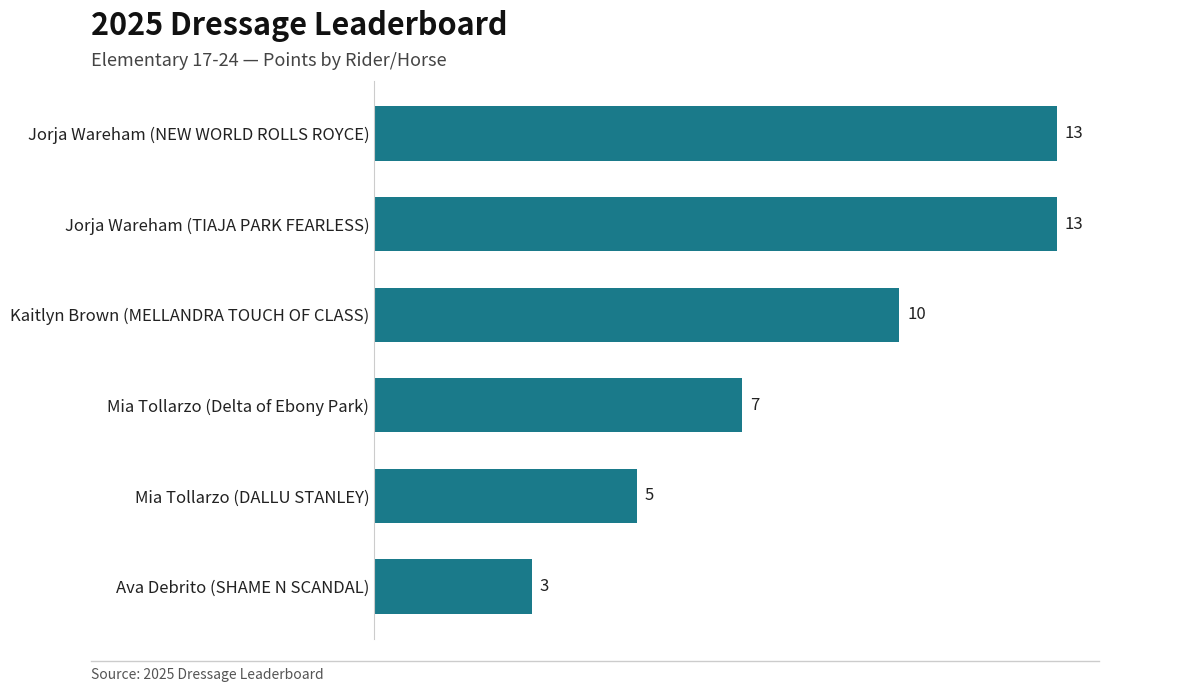

At which label is the value closest to 8?

Mia Tollarzo (Delta of Ebony Park)